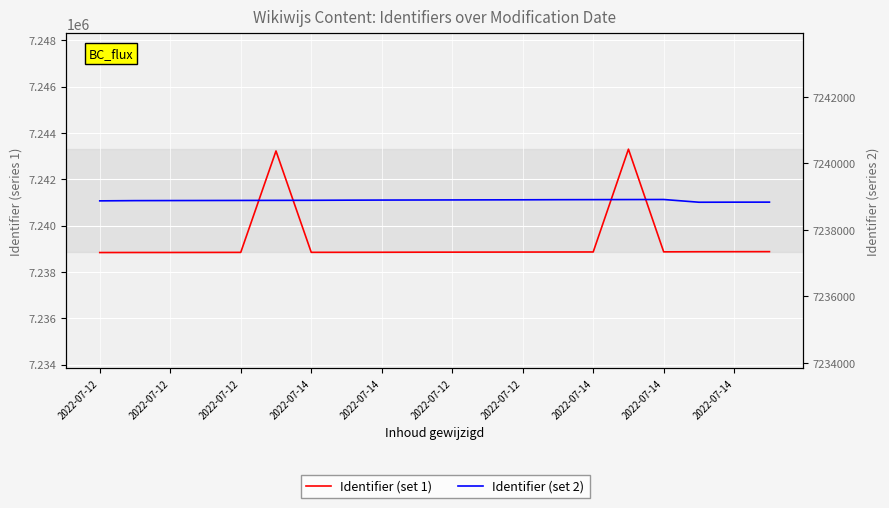

Rank the series at 2022-07-14 from highest to lowest value.

Identifier (set 2), Identifier (set 1)